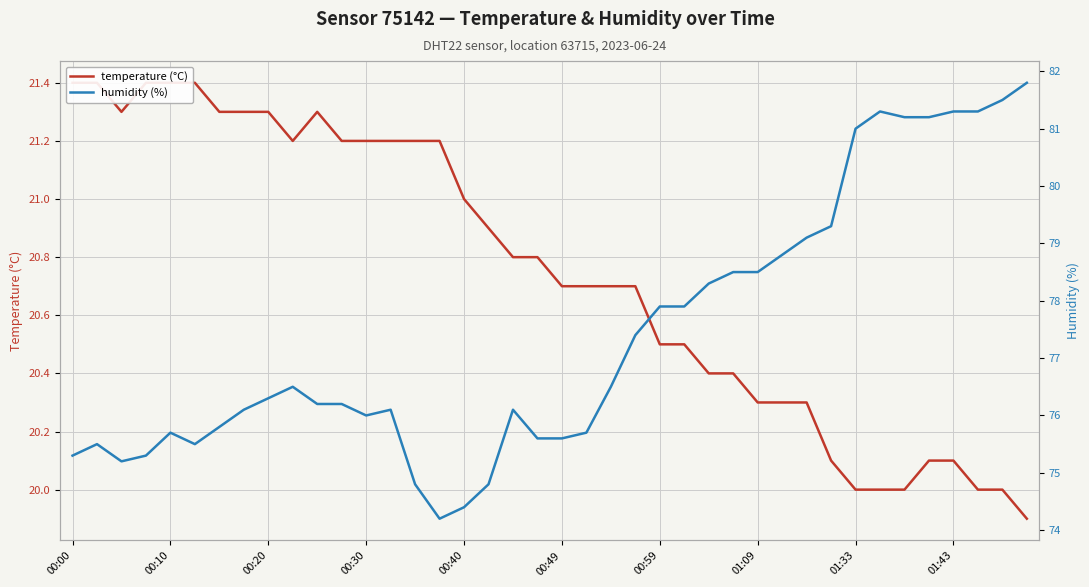

What is the difference between the maximum and minimum values in the humidity (%) series?

7.6